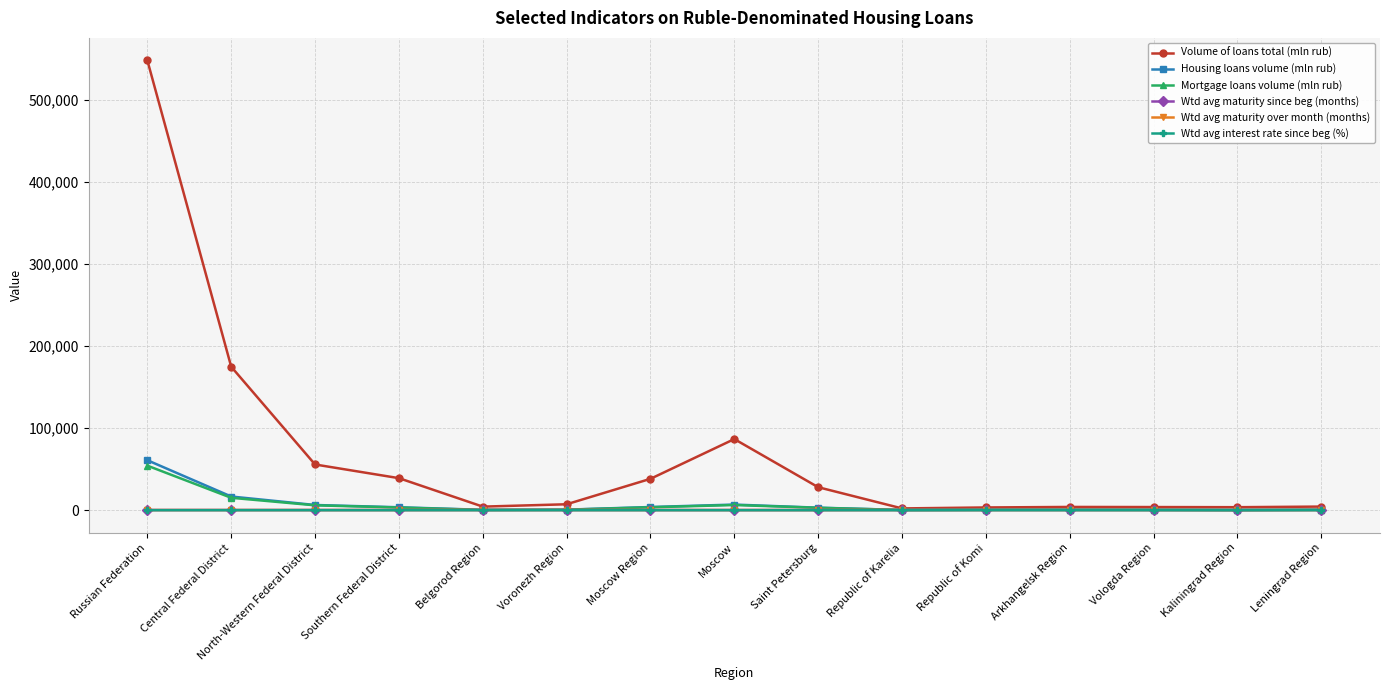

Which series has the widest spread of values?

Volume of loans total (mln rub)